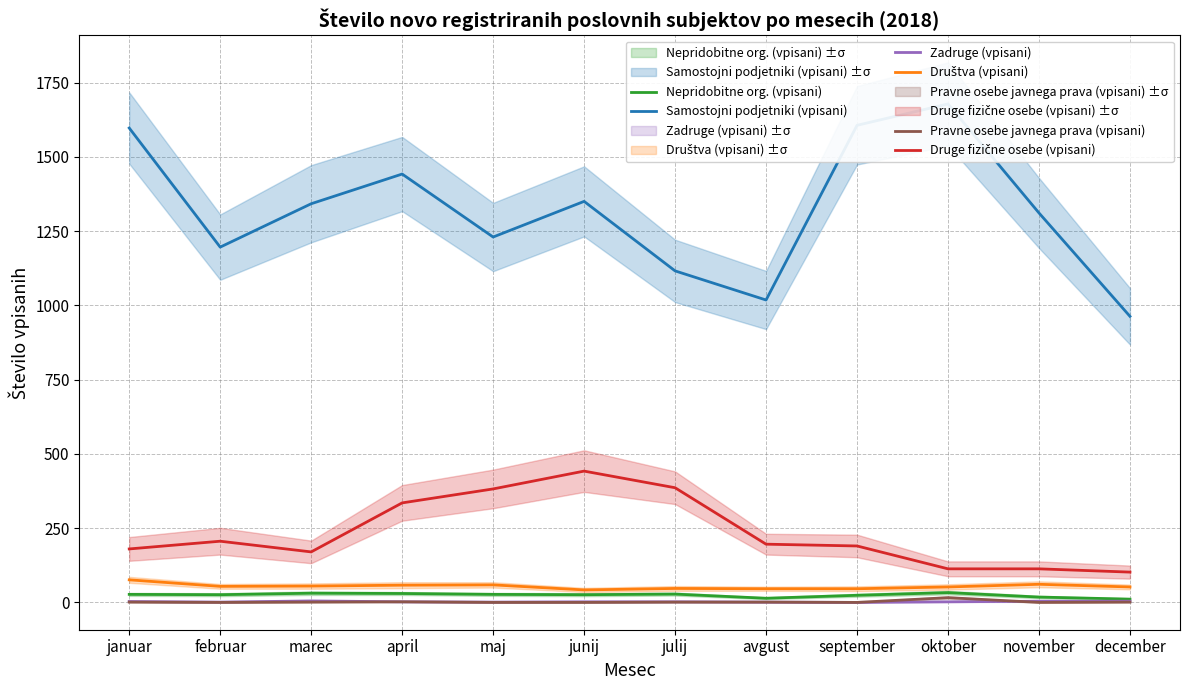

The value of Pravne osebe javnega prava (vpisani) at februar is -10. True or false?

False